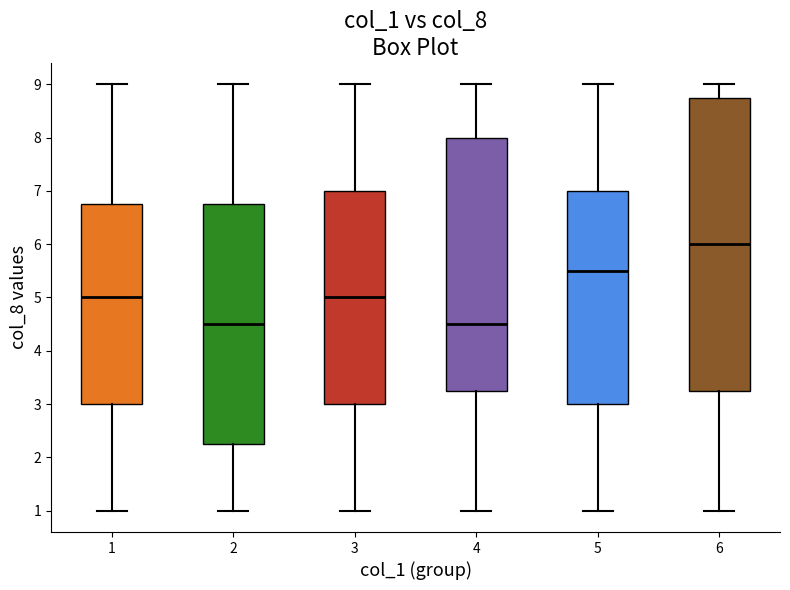

Reading left to right, read every box against the y-axis: the position of its median line, the range the box covers, and the ends of its whiskers. The values are not printed on the chart, so give them approximately, as read against the axis.

1: median 5.0, box 3.0 to 6.8, whiskers 1.0 to 9.0
2: median 4.5, box 2.3 to 6.8, whiskers 1.0 to 9.0
3: median 5.0, box 3.0 to 7.0, whiskers 1.0 to 9.0
4: median 4.5, box 3.3 to 8.0, whiskers 1.0 to 9.0
5: median 5.5, box 3.0 to 7.0, whiskers 1.0 to 9.0
6: median 6.0, box 3.3 to 8.8, whiskers 1.0 to 9.0